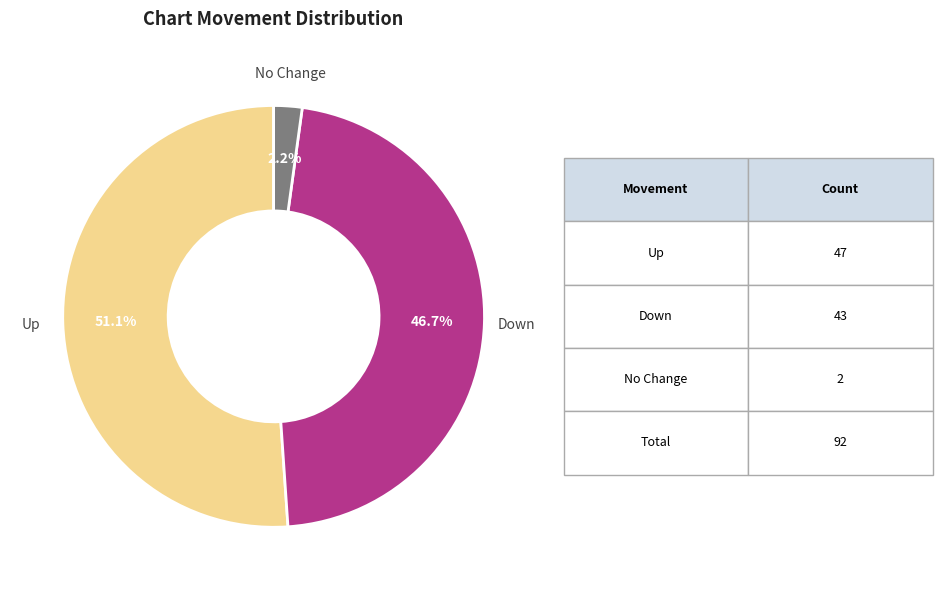

Does any single category account for the majority?

Yes